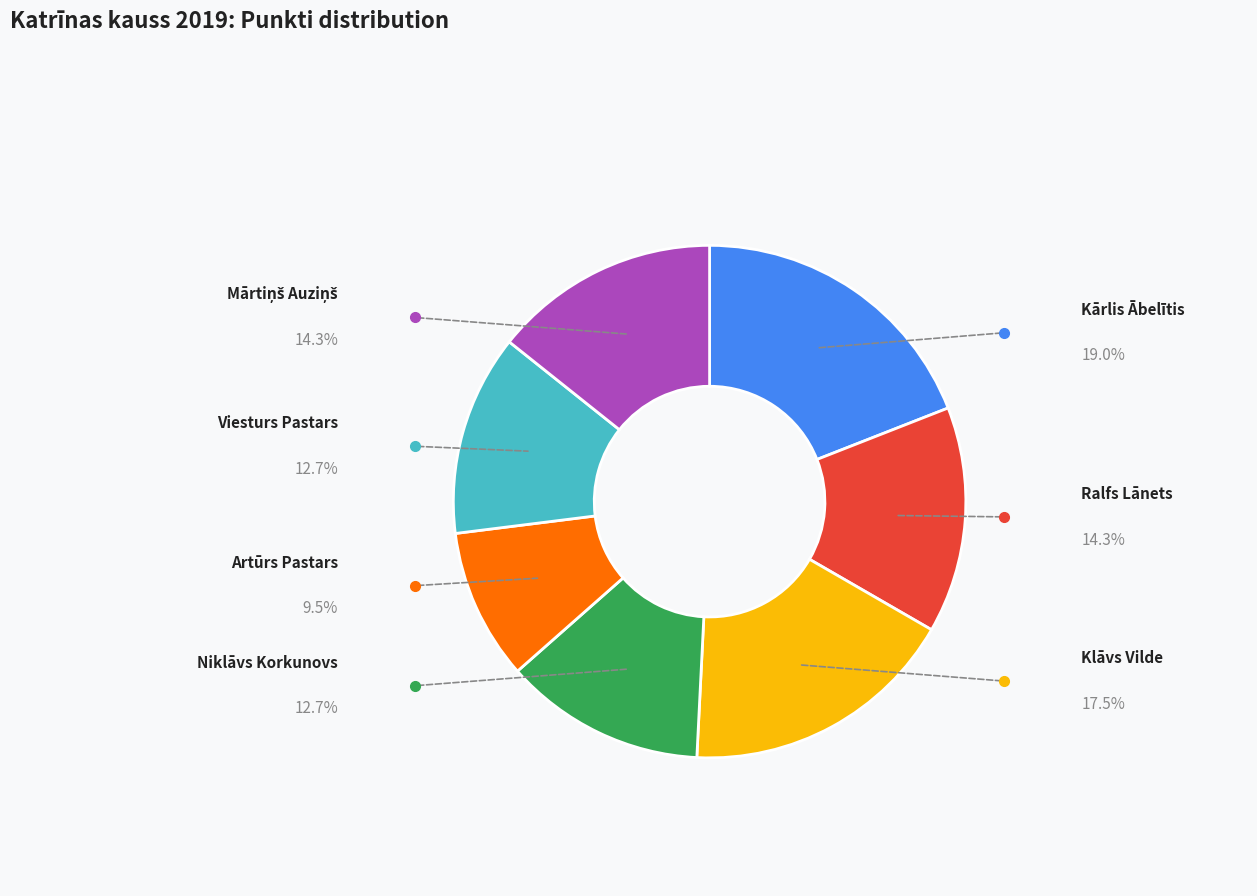

Is there any slice that represents more than half of the pie?

No